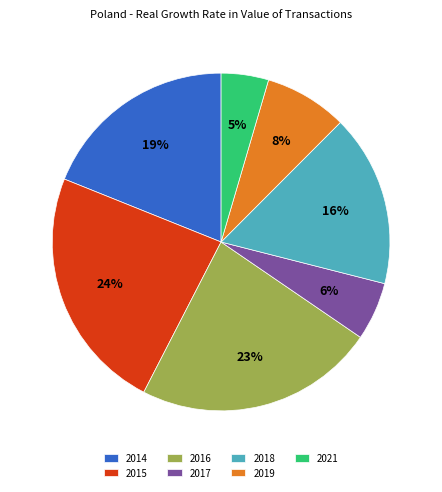

To the nearest percent, what portion does 2015 represent?

24%